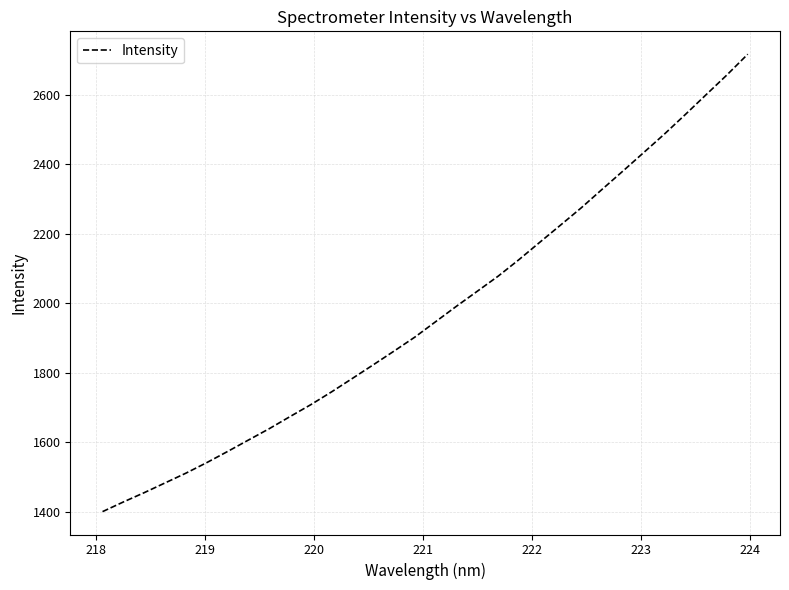

What is the minimum value shown in the chart?

1400.2